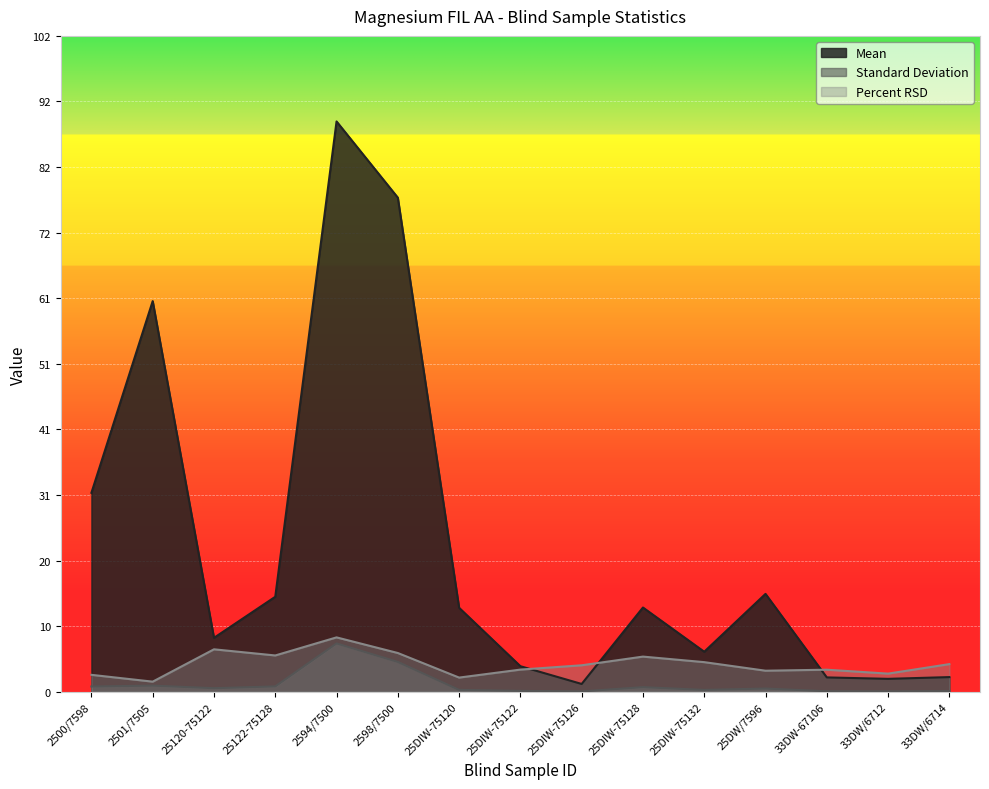

Which series changed the most between 33DW/6712 and 33DW/6714?

Percent RSD